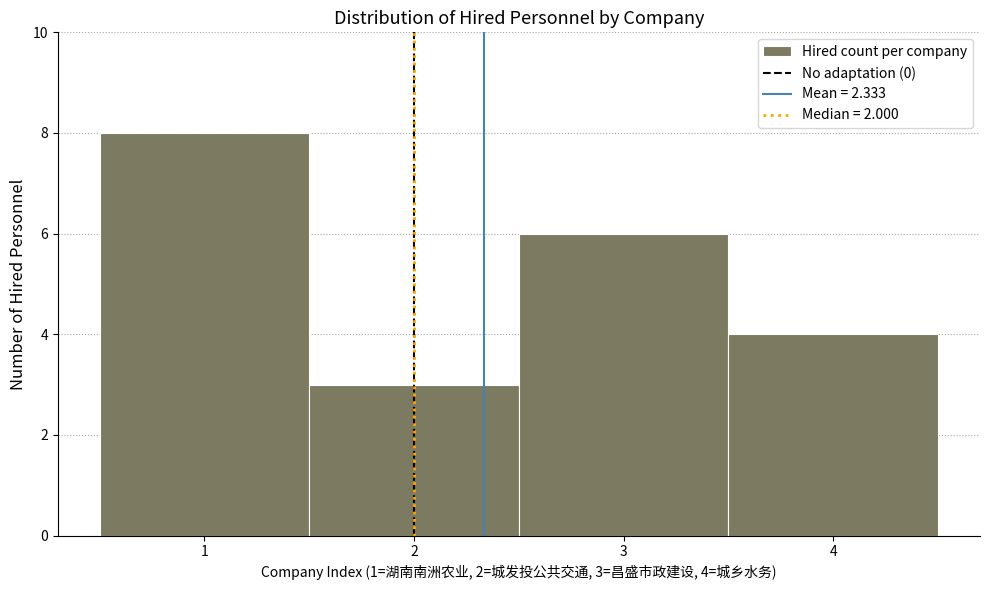

Over which range of the x-axis is the bar tallest?

0.5 to 1.5